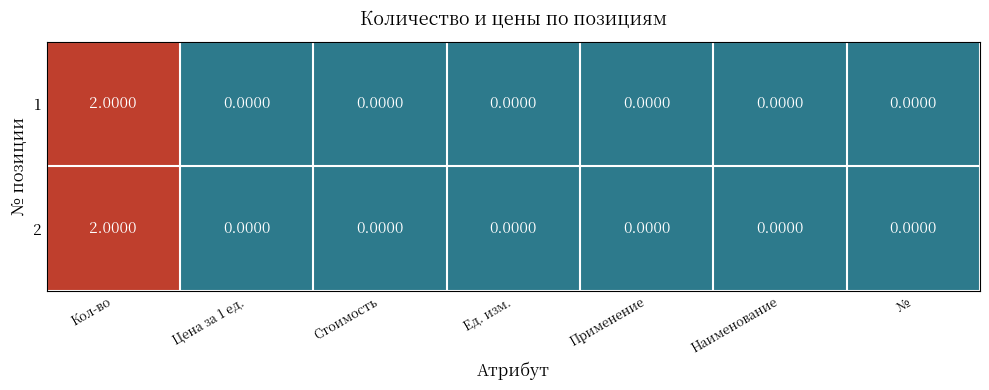

Count the number of categories in the chart.

7